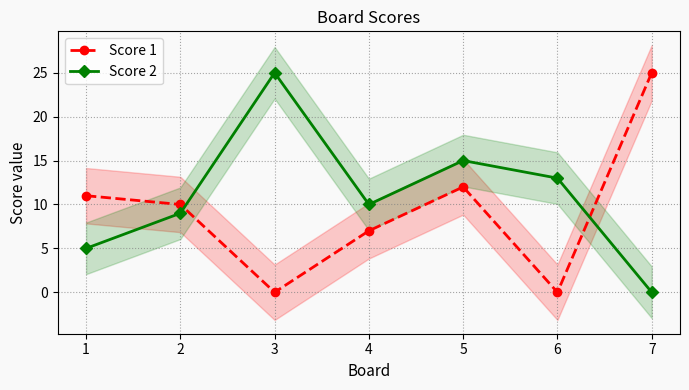

At which category does Score 1 reach its first local valley?

3